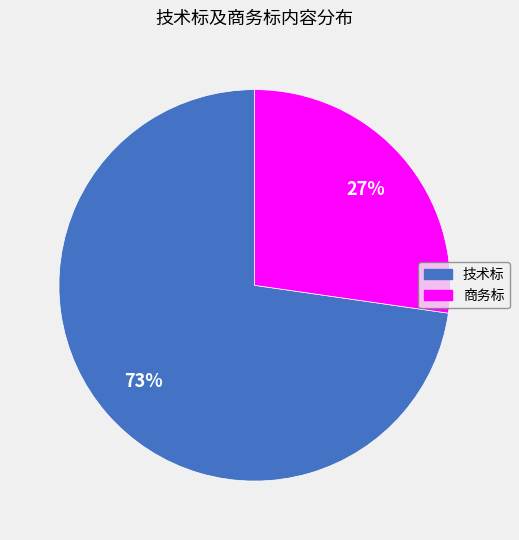

Does 商务标 represent more than half of the total?

No